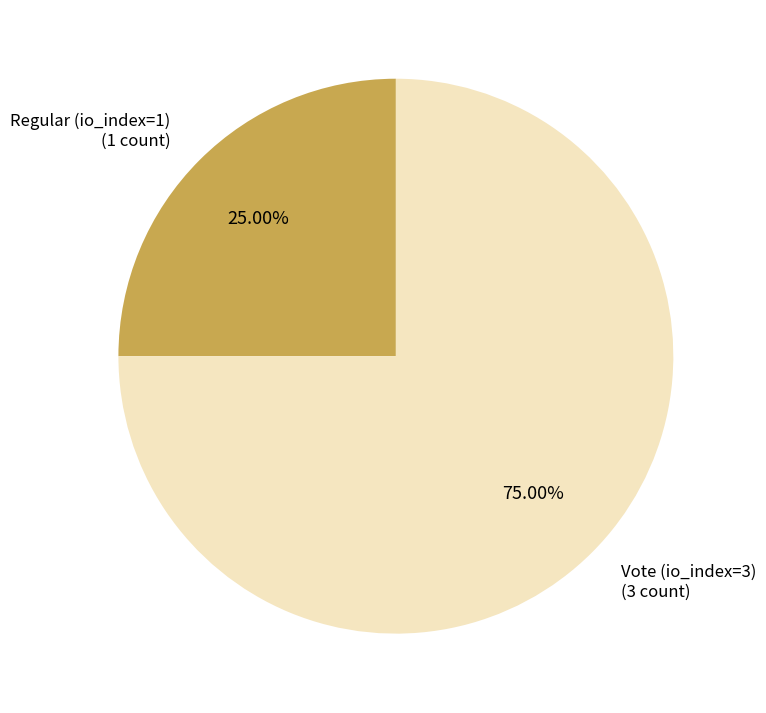

Does Regular (io_index=1) represent more than half of the total?

No